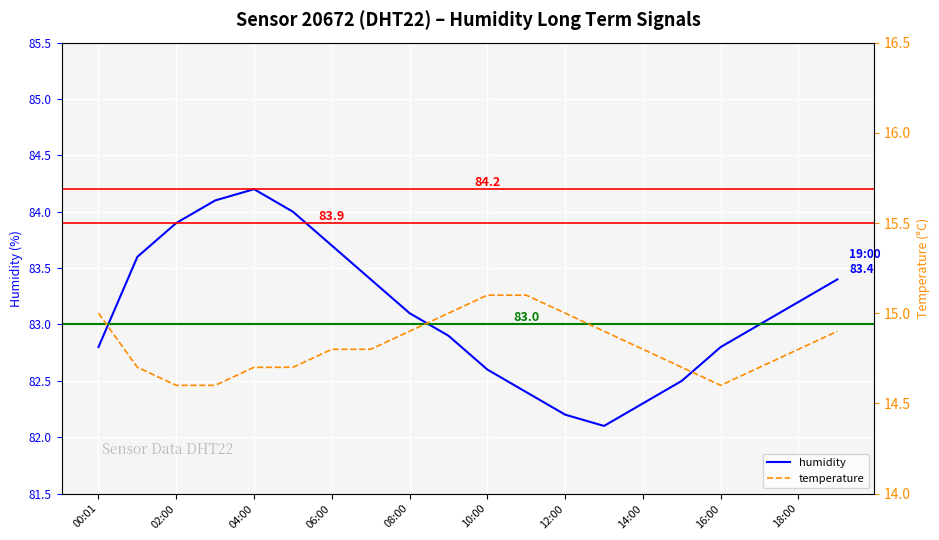

What is the highest value of the humidity series?

84.2